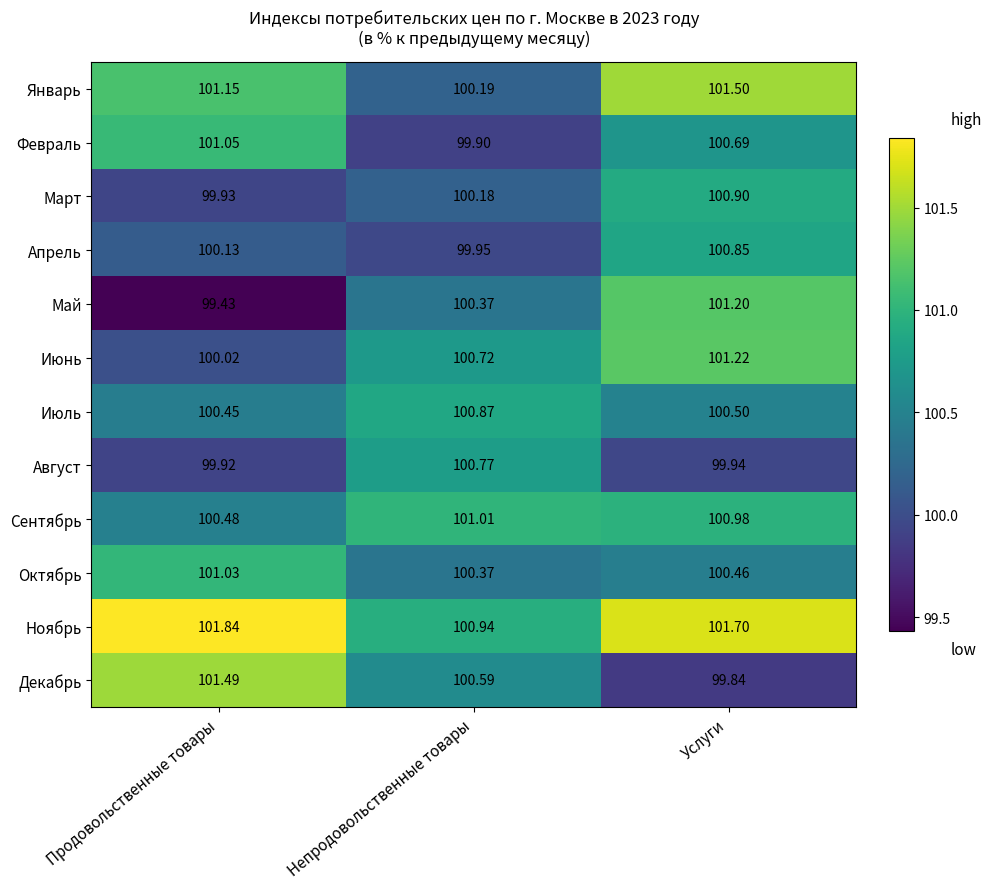

Which series has the largest total across all categories?

Ноябрь